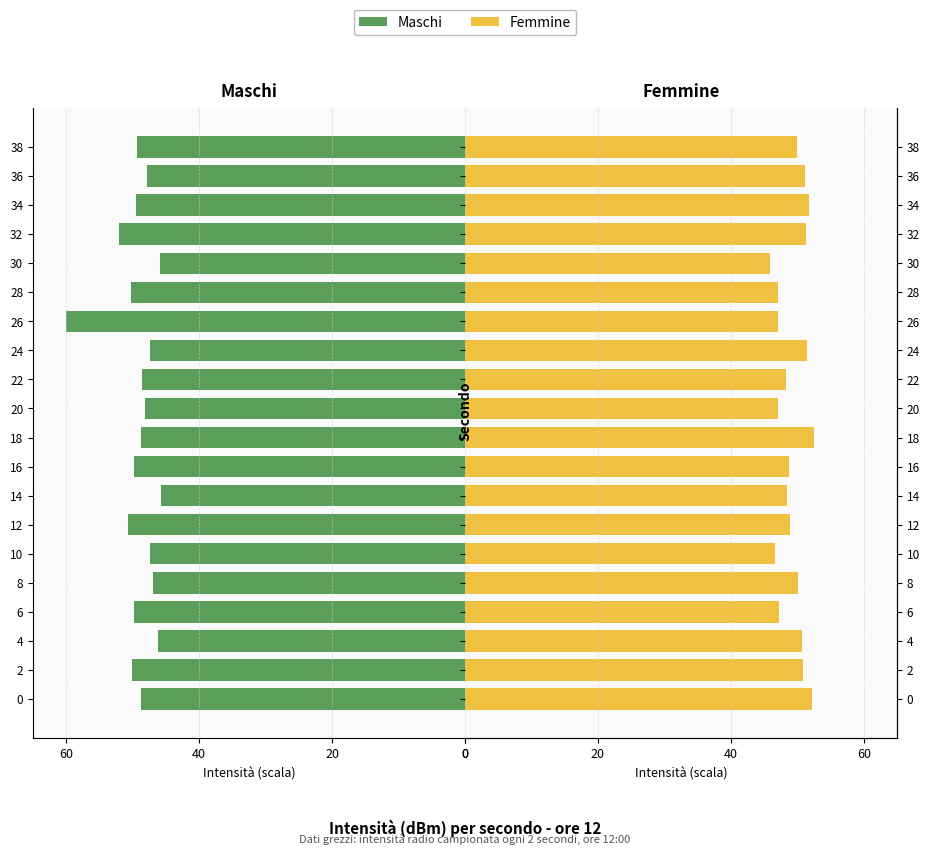

Is it true that Maschi equals 67.7 at 18?

False